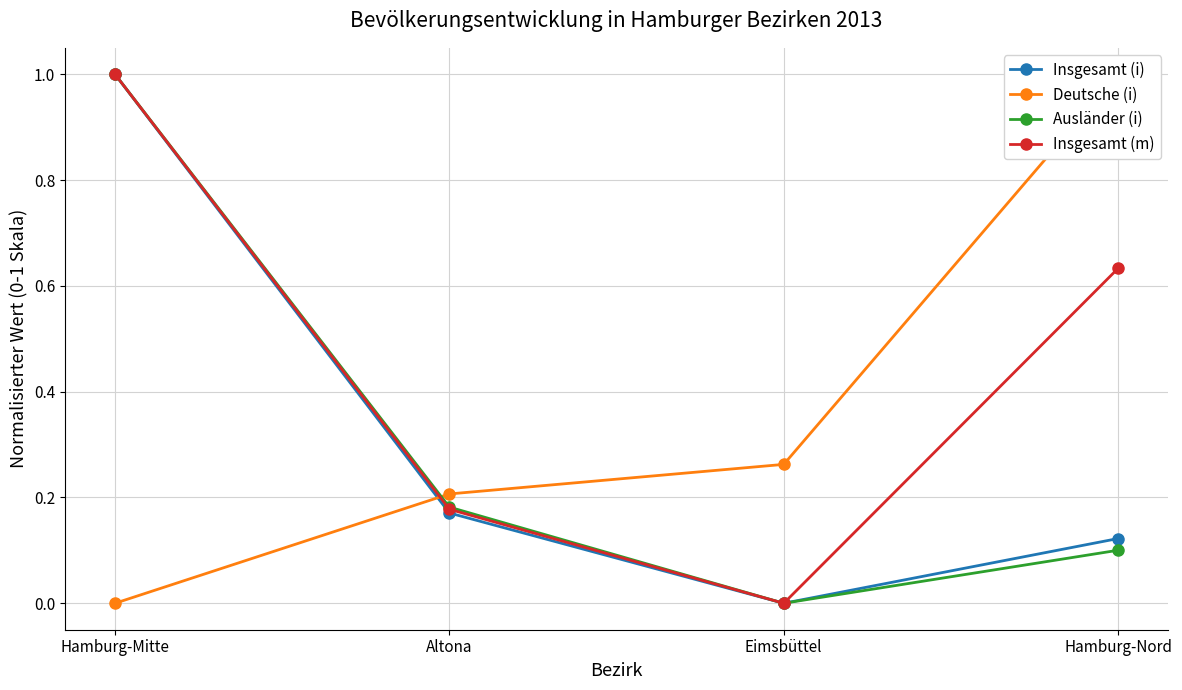

How many intersections are there between Deutsche (i) and Ausländer (i)?

1